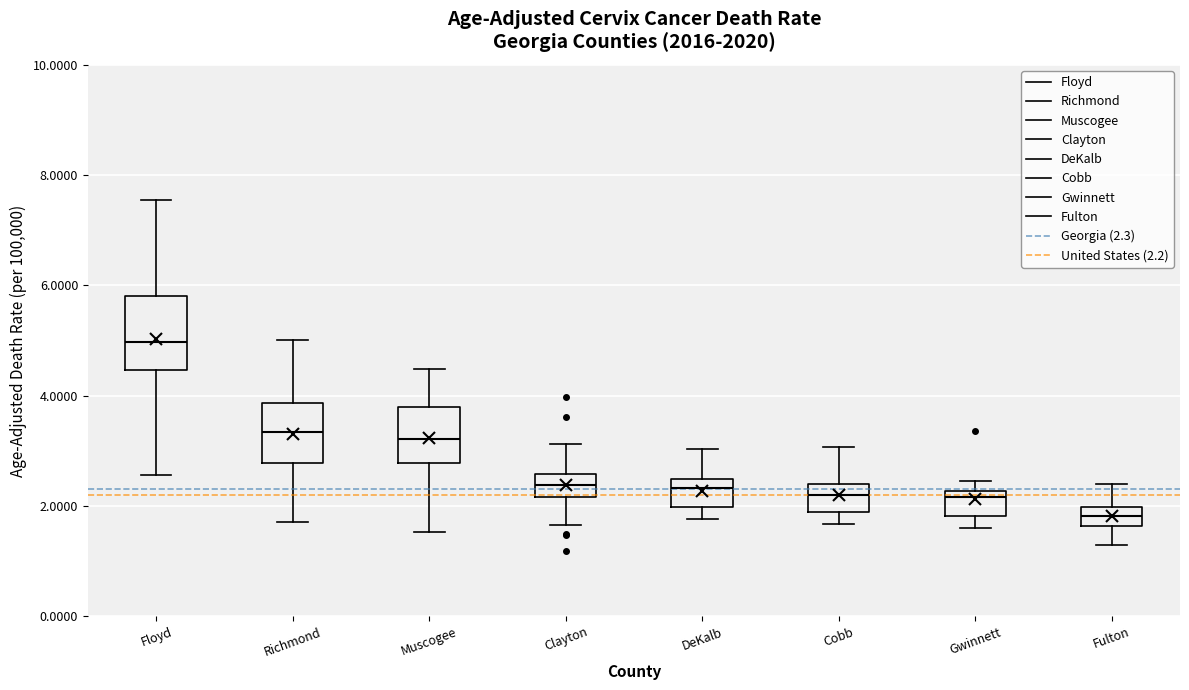

Reading left to right, read every box against the y-axis: the position of its median line, the range the box covers, and the ends of its whiskers. The values are not printed on the chart, so give them approximately, as read against the axis.

Floyd: median 5.0, box 4.4 to 5.8, whiskers 2.6 to 7.6
Richmond: median 3.4, box 2.8 to 3.8, whiskers 1.8 to 5.0
Muscogee: median 3.2, box 2.8 to 3.8, whiskers 1.6 to 4.4
Clayton: median 2.4, box 2.2 to 2.6, whiskers 1.6 to 3.2
DeKalb: median 2.4 (just below the box's upper edge), box 2.0 to 2.4, whiskers 1.8 to 3.0
Cobb: median 2.2, box 1.8 to 2.4, whiskers 1.6 to 3.0
Gwinnett: median 2.2 (just below the box's upper edge), box 1.8 to 2.2, whiskers 1.6 to 2.4
Fulton: median 1.8, box 1.6 to 2.0, whiskers 1.2 to 2.4